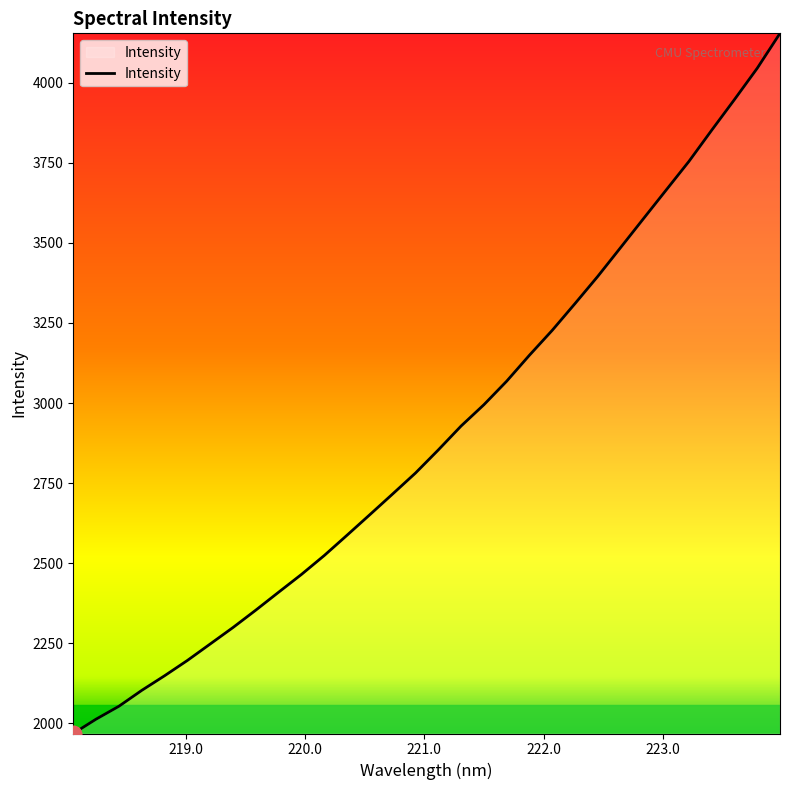

What is the average value?

2904.0